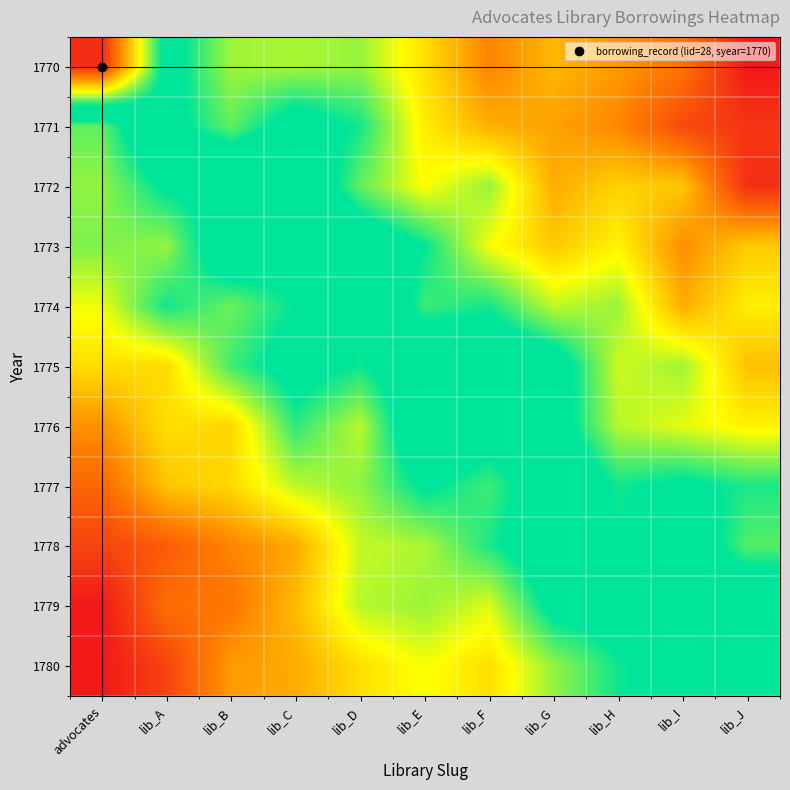

At how many categories does at least one series exceed 42?

11